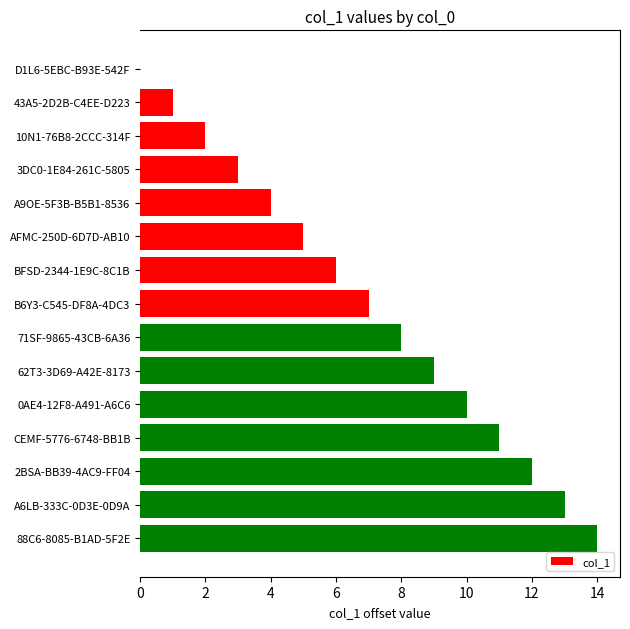

True or false: the data shows 12 at 2BSA-BB39-4AC9-FF04.

True